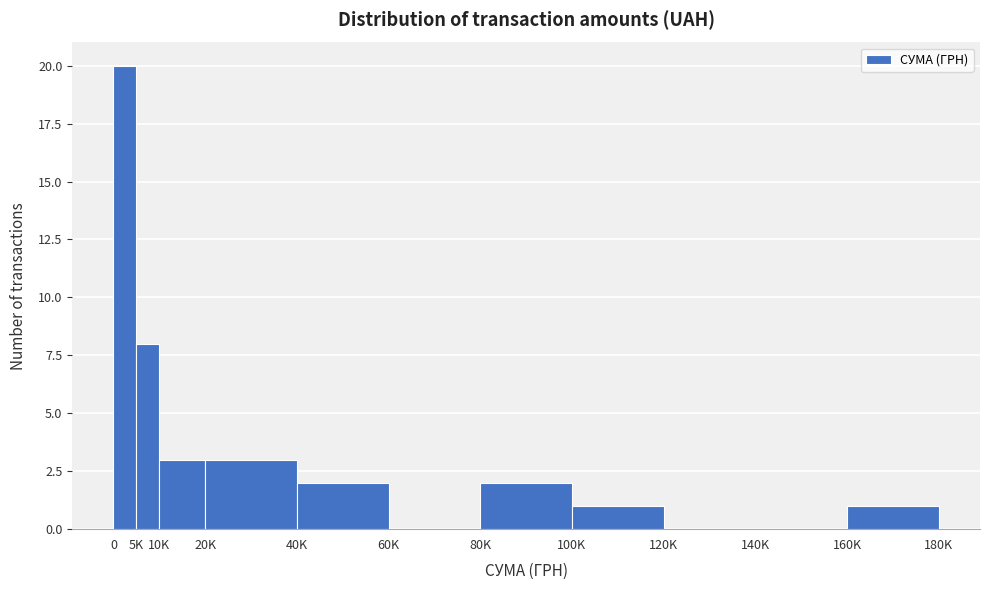

Reading left to right, list all the values displayed in this chart.

0=20	5K=8	10K=3	20K=3	40K=2	60K=0	80K=2	100K=1	120K=0	140K=0	160K=1